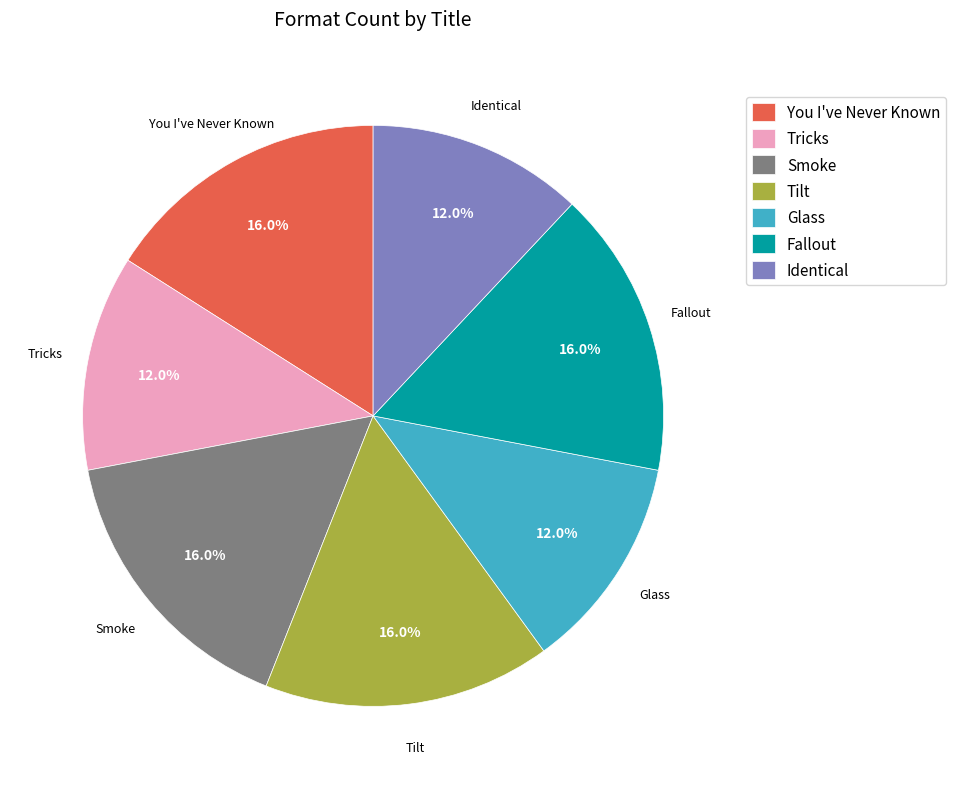

What is the total percentage of You I've Never Known and Smoke?

32.0%